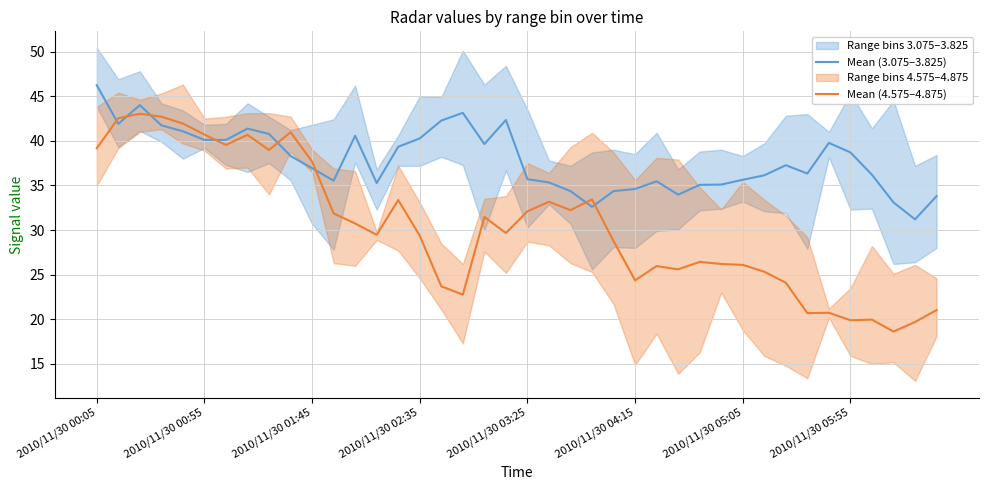

In Mean (3.075–3.825), how many points are lower than both neighbors (excluding endpoints)?

8